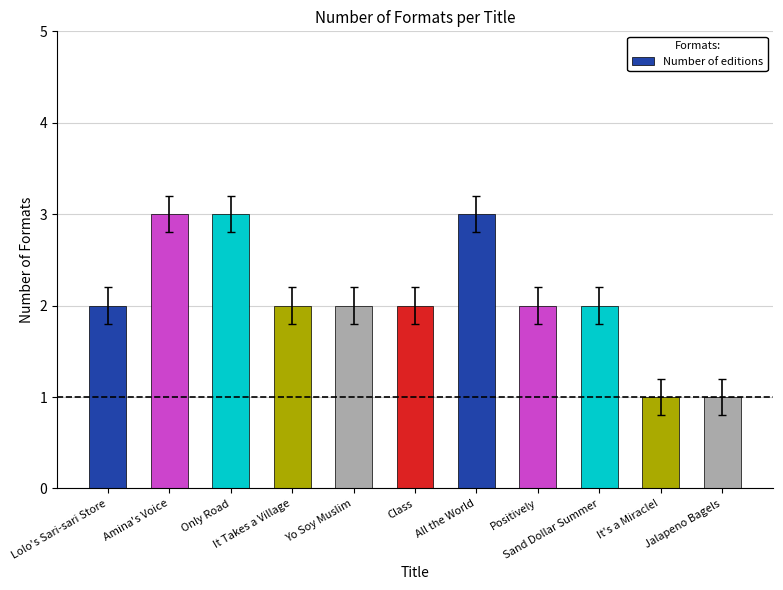

What is the label of the 2nd bar from the left?

Amina's Voice